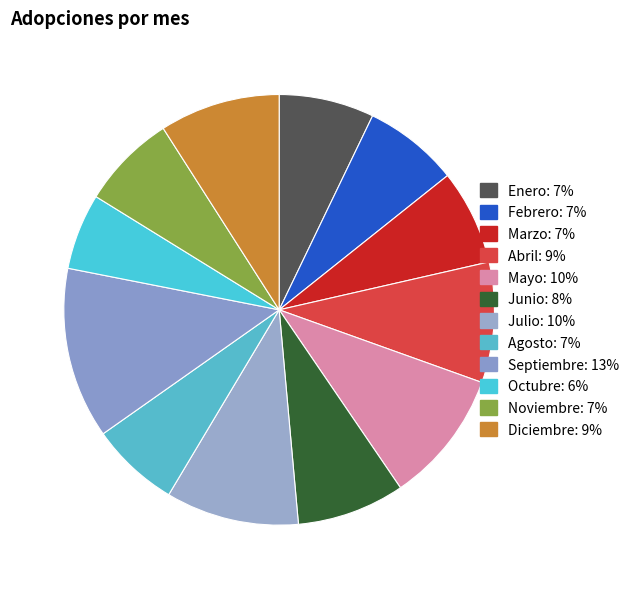

To the nearest percent, what portion does Febrero represent?

7%